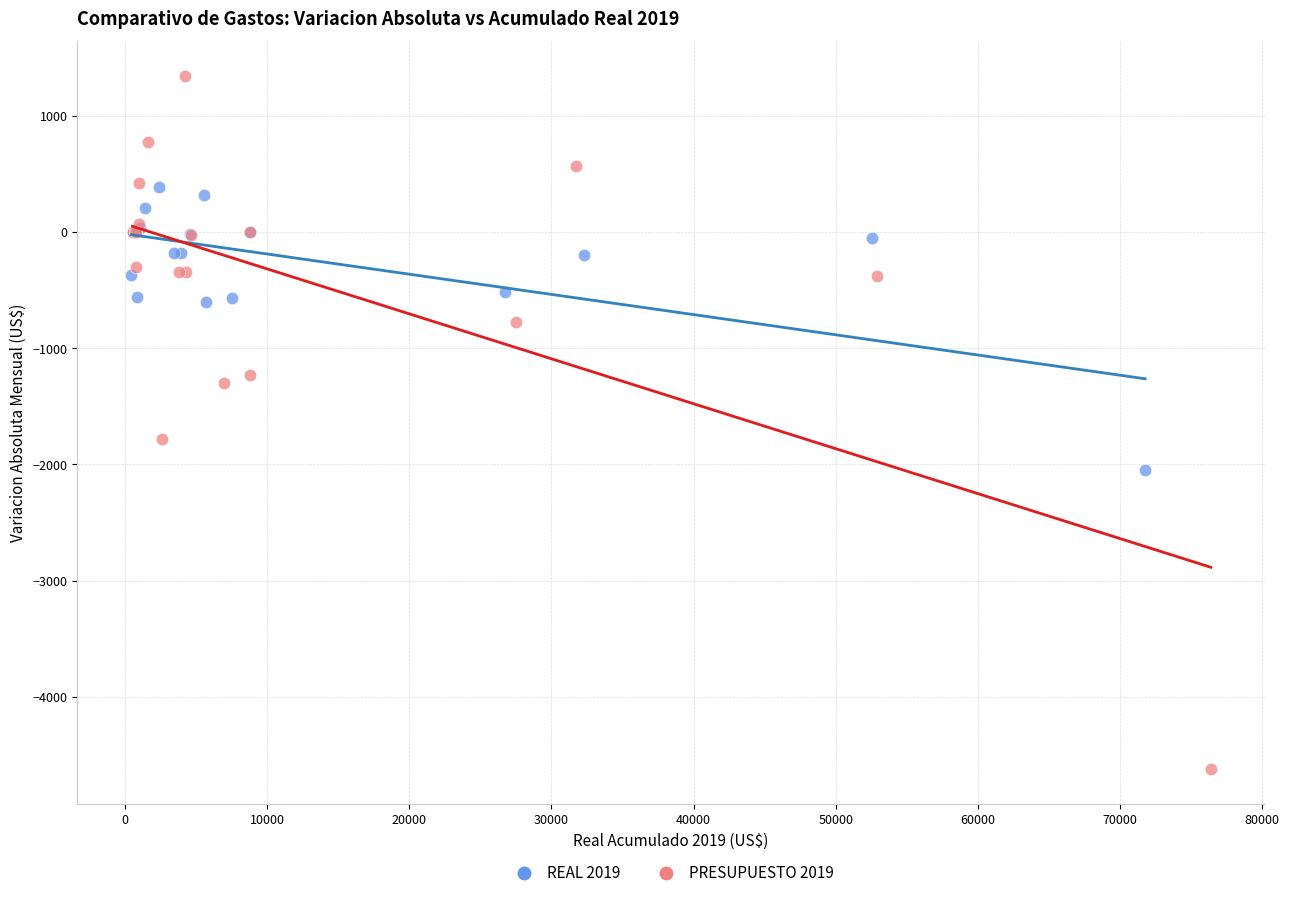

Which series reaches the maximum Y coordinate?

PRESUPUESTO 2019